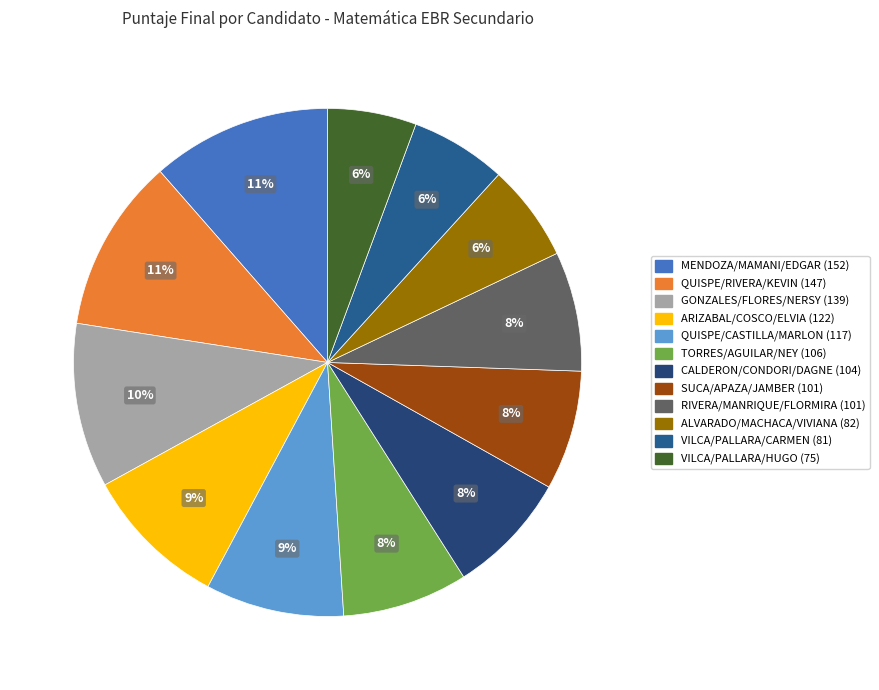

Do RIVERA/MANRIQUE/FLORMIRA (101) and VILCA/PALLARA/CARMEN (81) together represent more than half of the pie?

No